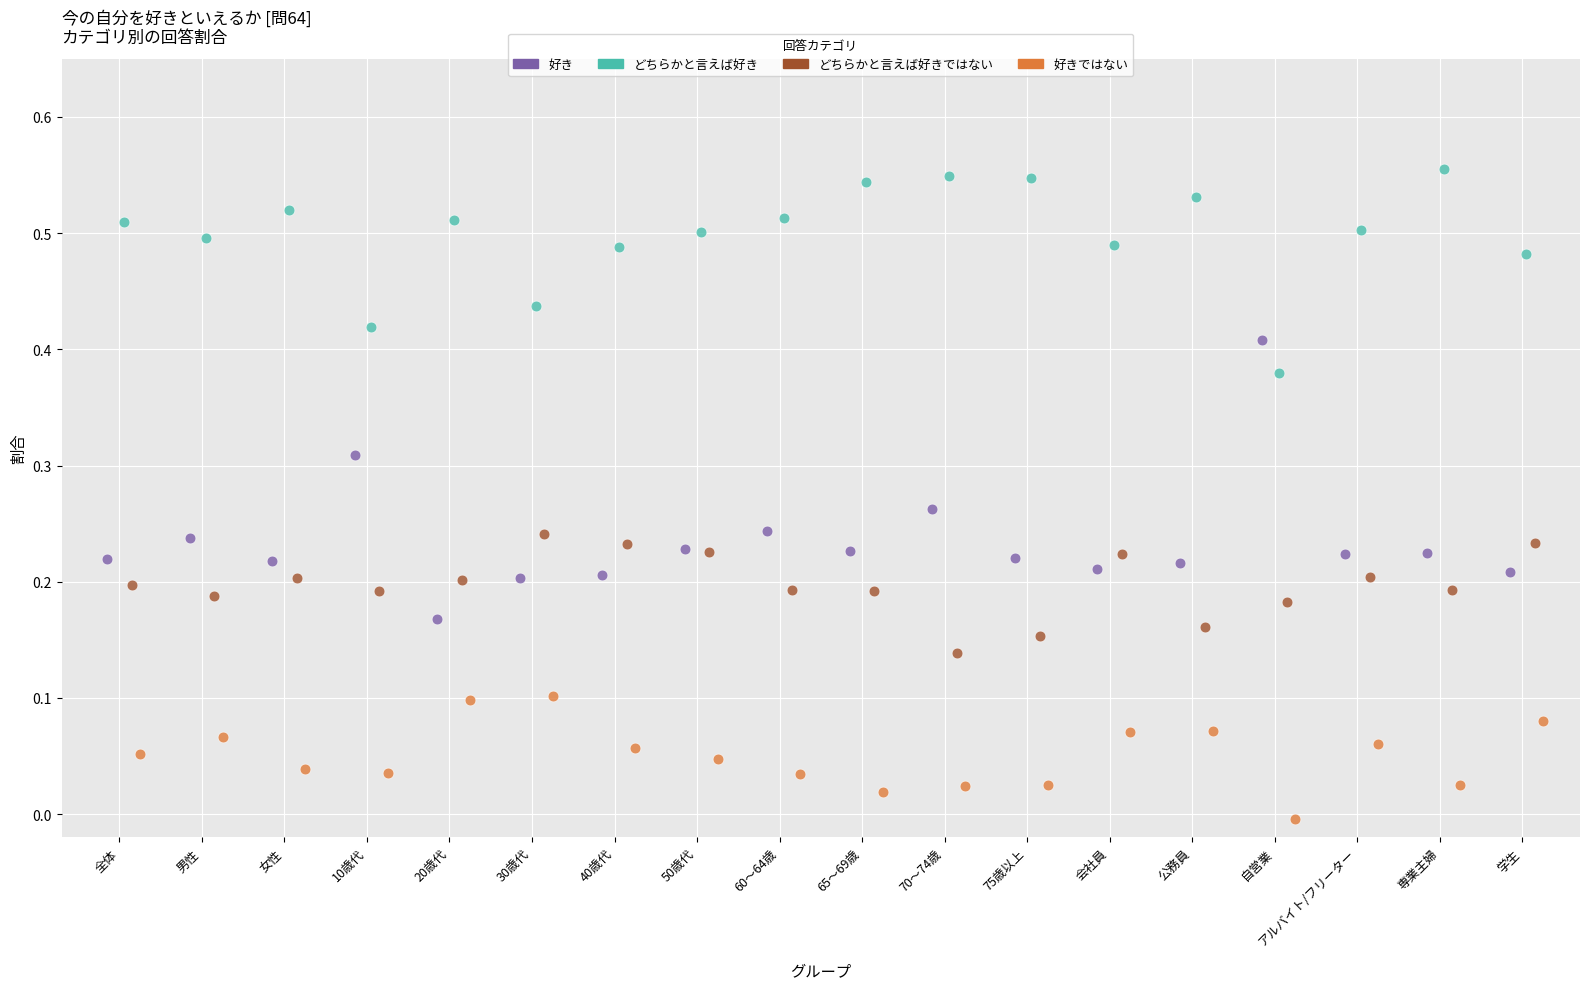

What are all the series names shown in the legend?

好き, どちらかと言えば好き, どちらかと言えば好きではない, 好きではない